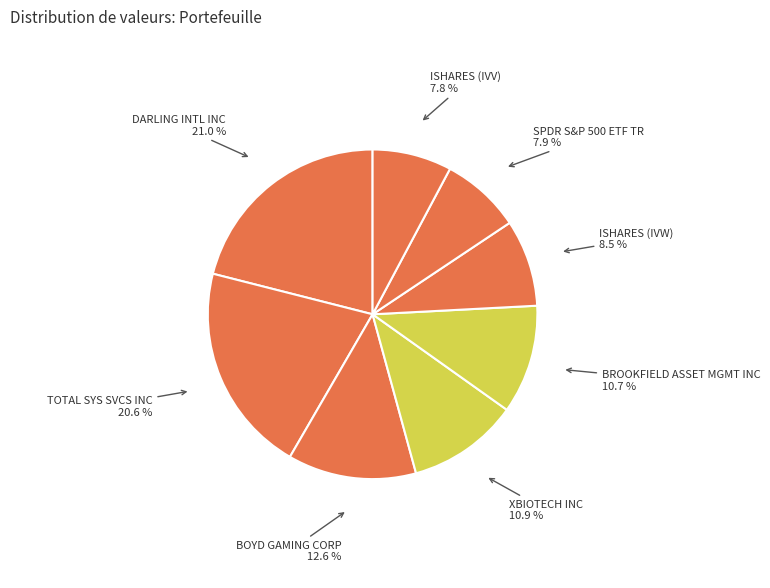

Count the number of slices in the pie.

8